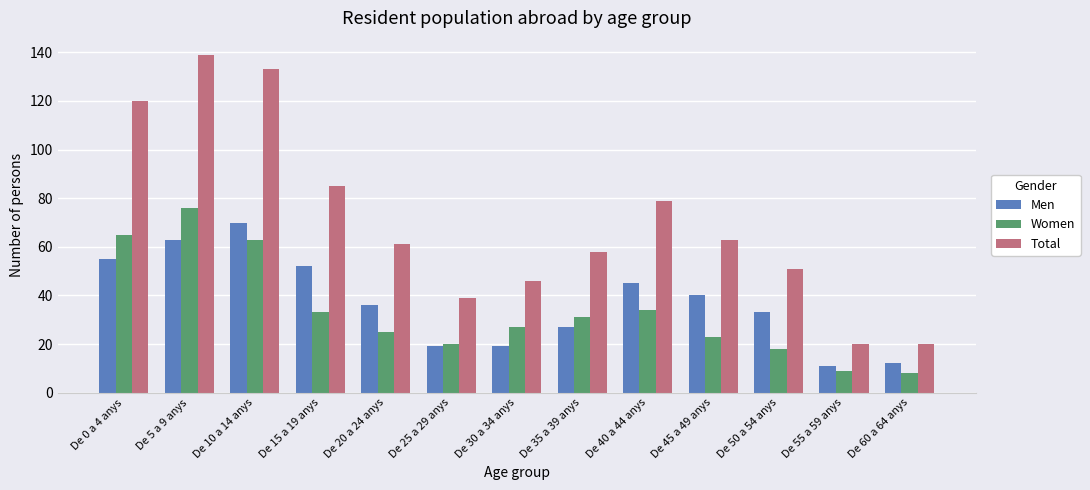

What is the average value of the Women series?

33